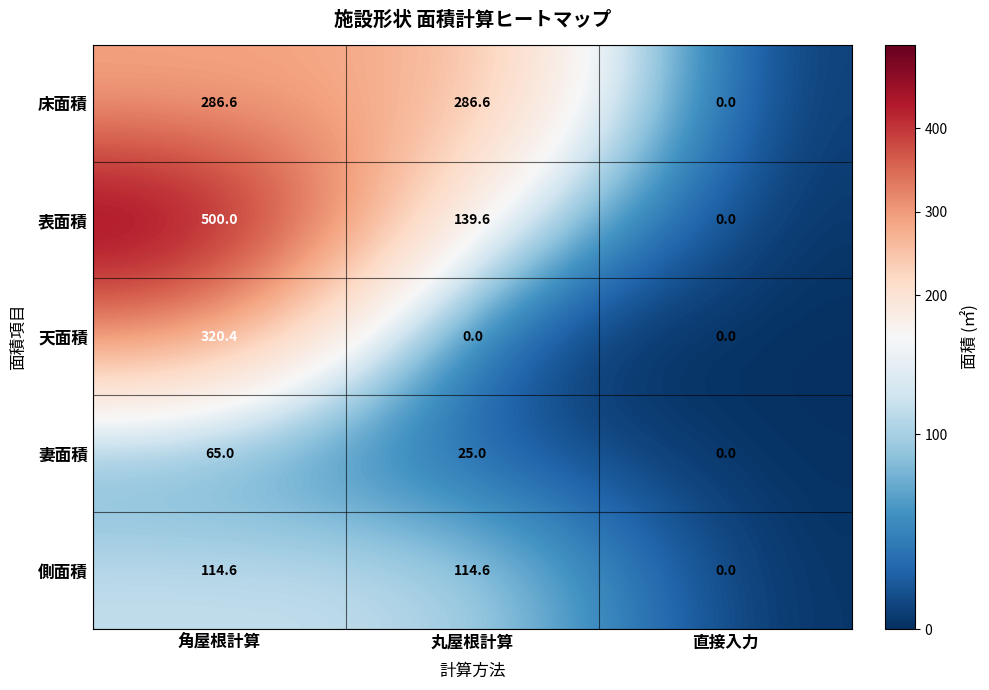

Reading left to right, what are all the values shown in this chart?

床面積: 角屋根計算=286.6	丸屋根計算=286.6	直接入力=0.0
表面積: 角屋根計算=500.0	丸屋根計算=139.6	直接入力=0.0
天面積: 角屋根計算=320.4	丸屋根計算=0.0	直接入力=0.0
妻面積: 角屋根計算=65.0	丸屋根計算=25.0	直接入力=0.0
側面積: 角屋根計算=114.6	丸屋根計算=114.6	直接入力=0.0